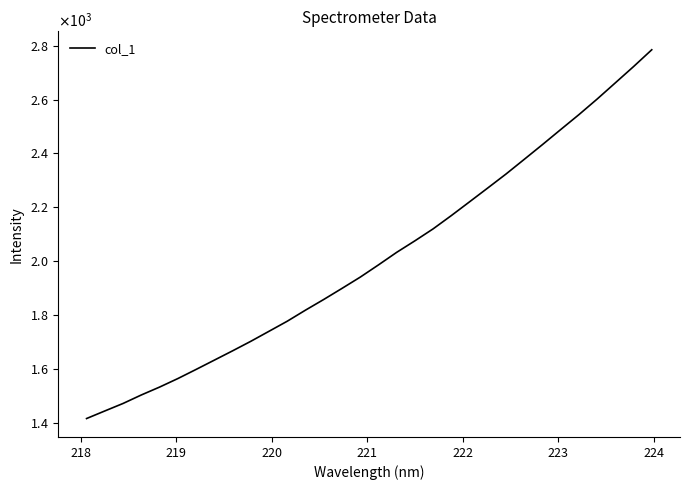

Is this an area chart (filled region under the line)?

No